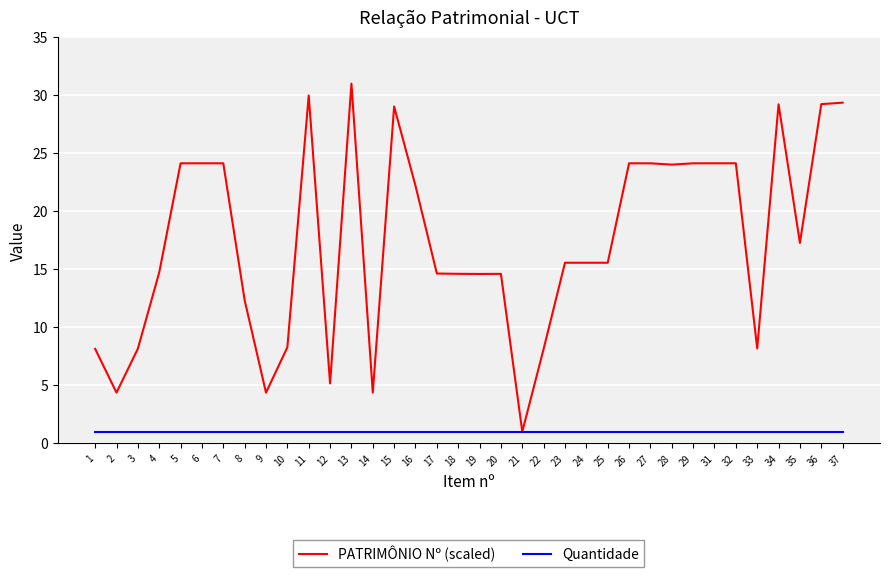

What is the difference between the maximum and minimum values in the PATRIMÔNIO Nº (scaled) series?

30.0